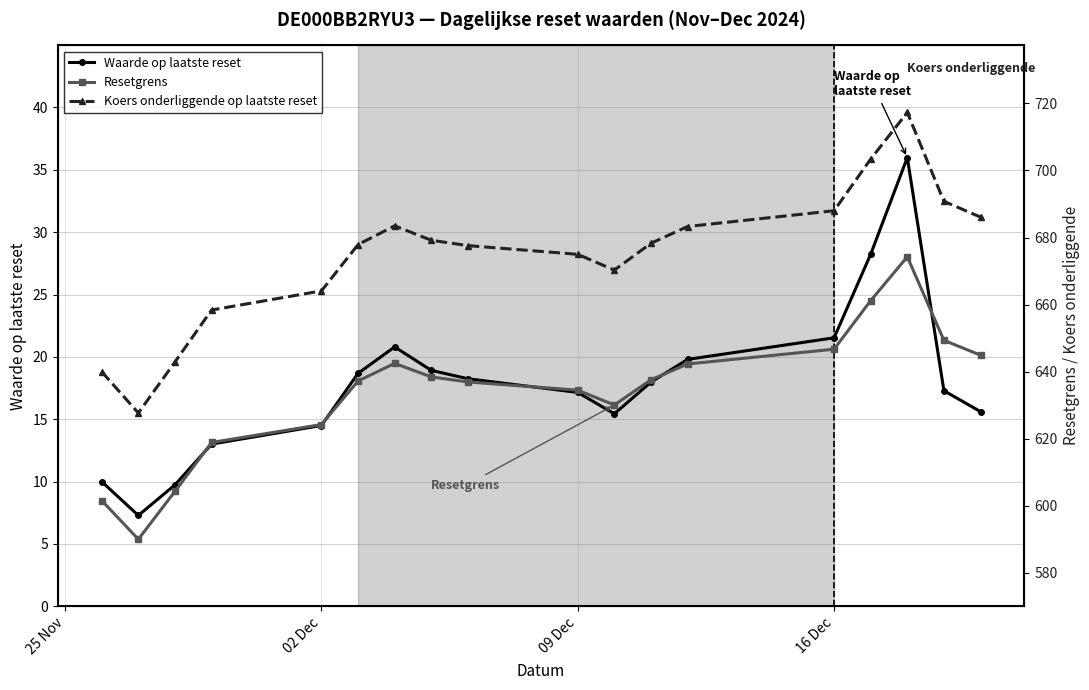

What is the maximum value for Waarde op laatste reset?

36.0